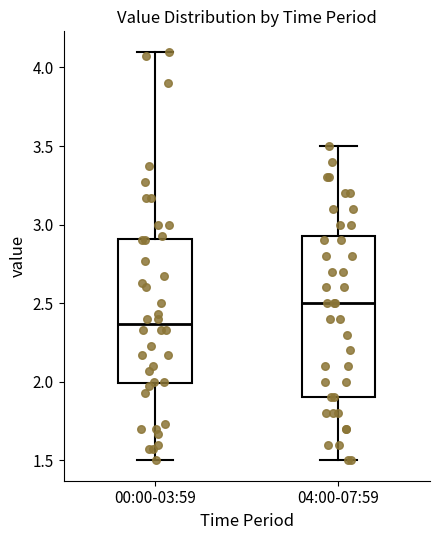

Which box is the tallest, from its lower edge to its upper edge?

04:00-07:59